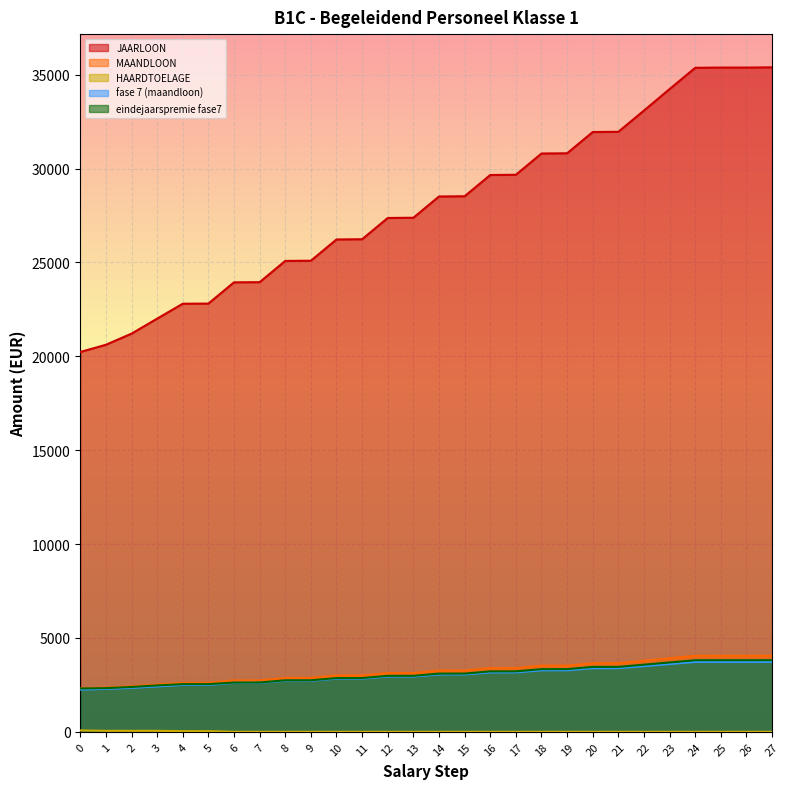

True or false: JAARLOON has a value of 33088.6 at 22.

True